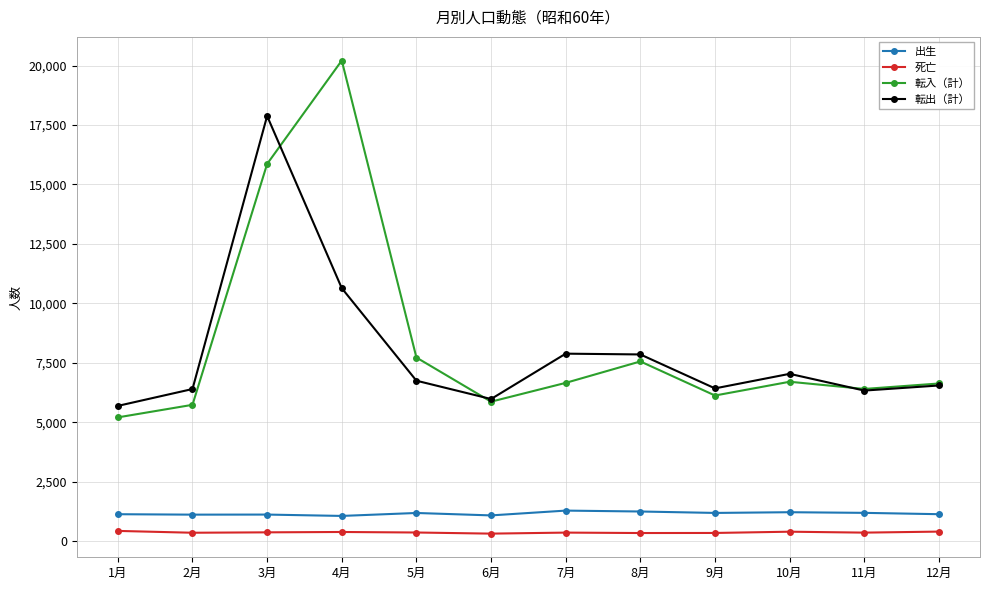

What is the greatest value displayed?

20210